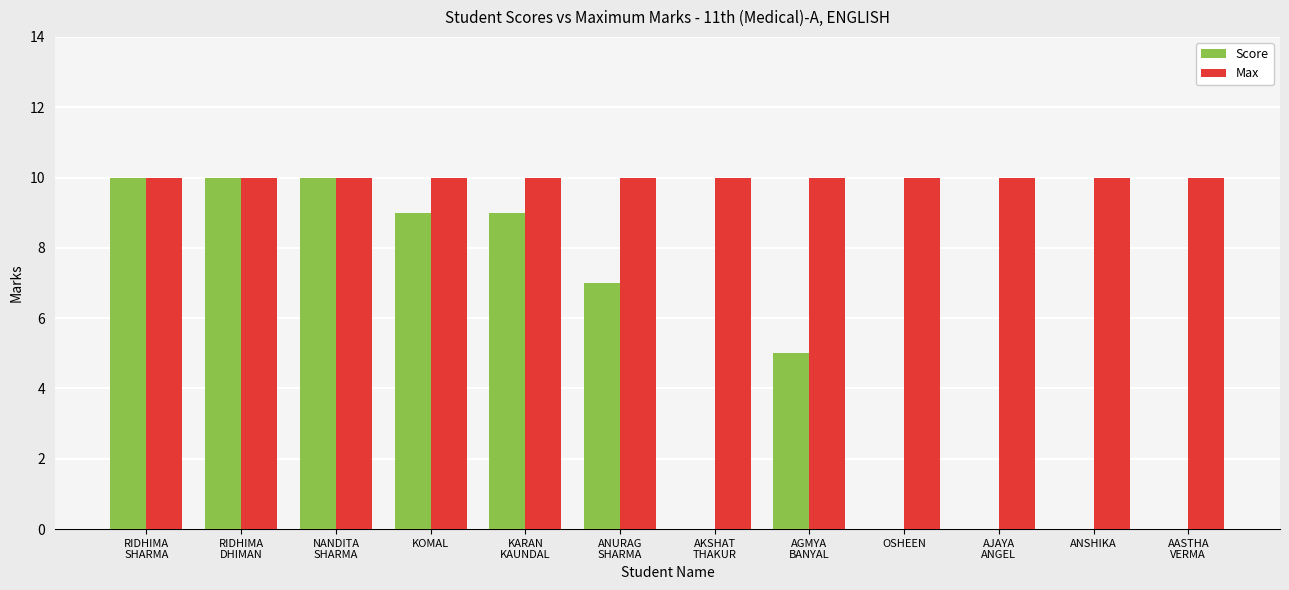

What is the highest value of the Score series?

10